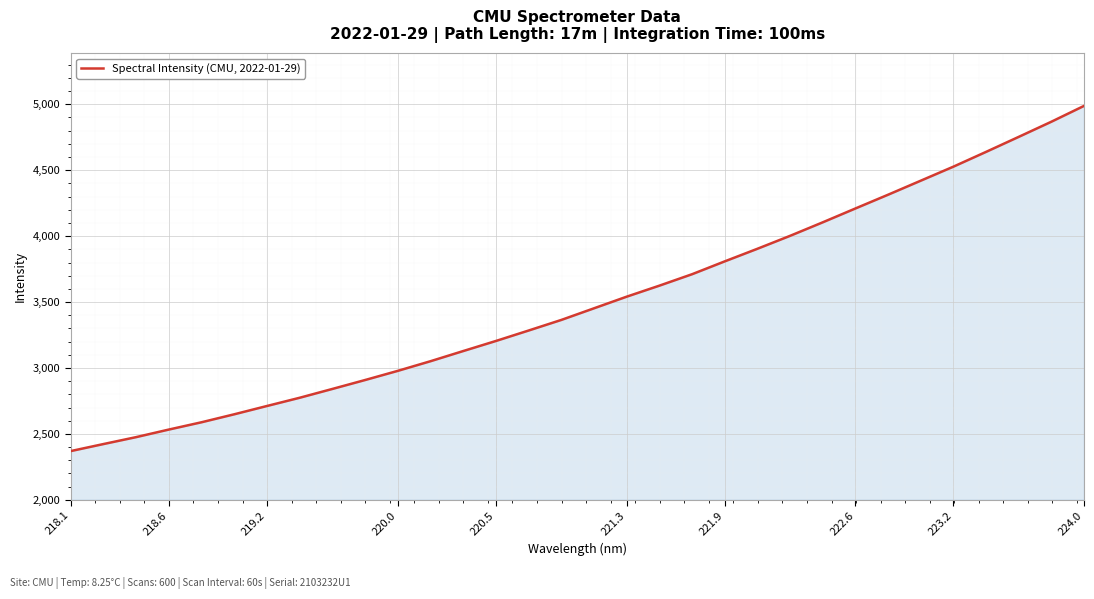

What is the maximum value shown in the chart?

4987.9